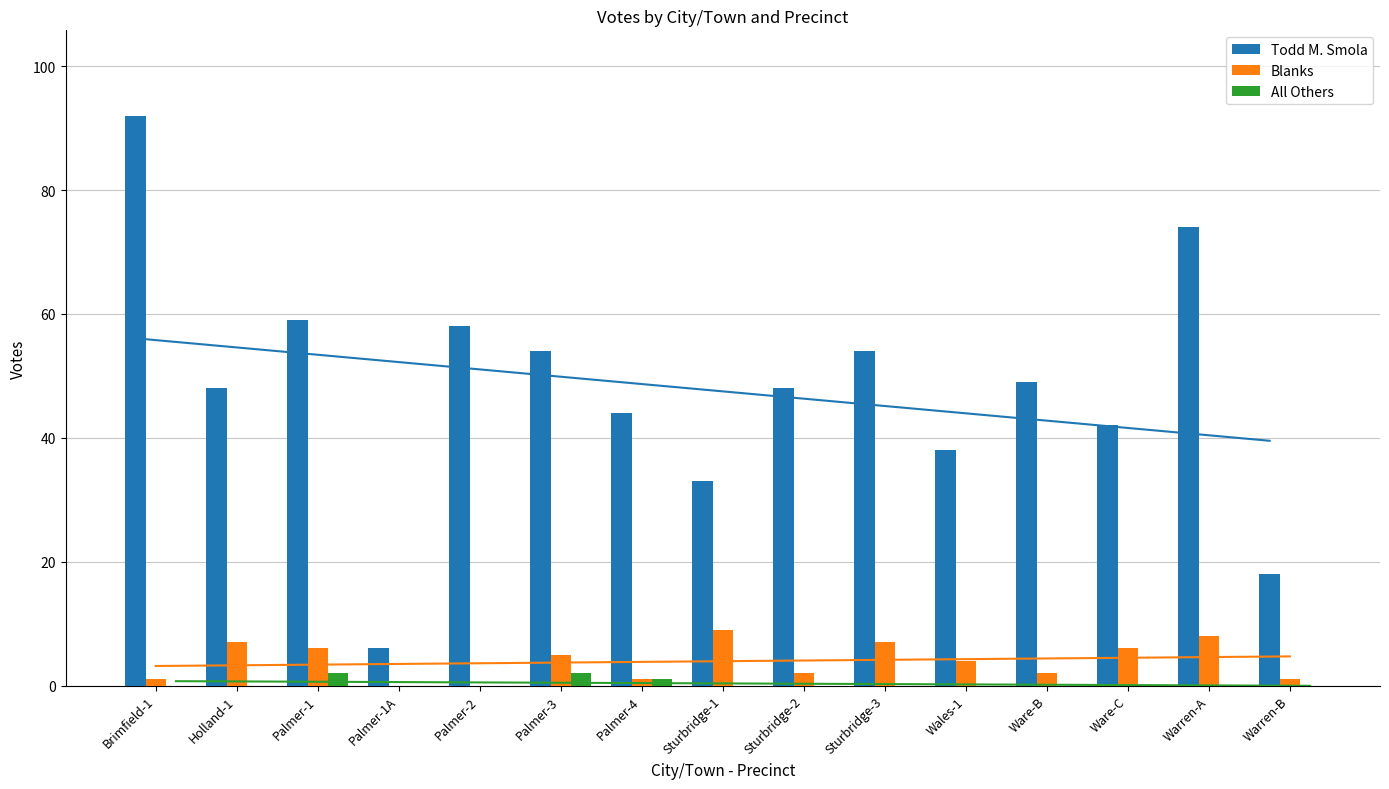

Reading left to right, what are all the values shown in this chart?

Todd M. Smola: Brimfield-1=92	Holland-1=48	Palmer-1=59	Palmer-1A=6	Palmer-2=58	Palmer-3=54	Palmer-4=44	Sturbridge-1=33	Sturbridge-2=48	Sturbridge-3=54	Wales-1=38	Ware-B=49	Ware-C=42	Warren-A=74	Warren-B=18
Blanks: Brimfield-1=1	Holland-1=7	Palmer-1=6	Palmer-1A=0	Palmer-2=0	Palmer-3=5	Palmer-4=1	Sturbridge-1=9	Sturbridge-2=2	Sturbridge-3=7	Wales-1=4	Ware-B=2	Ware-C=6	Warren-A=8	Warren-B=1
All Others: Brimfield-1=0	Holland-1=0	Palmer-1=2	Palmer-1A=0	Palmer-2=0	Palmer-3=2	Palmer-4=1	Sturbridge-1=0	Sturbridge-2=0	Sturbridge-3=0	Wales-1=0	Ware-B=0	Ware-C=0	Warren-A=0	Warren-B=0